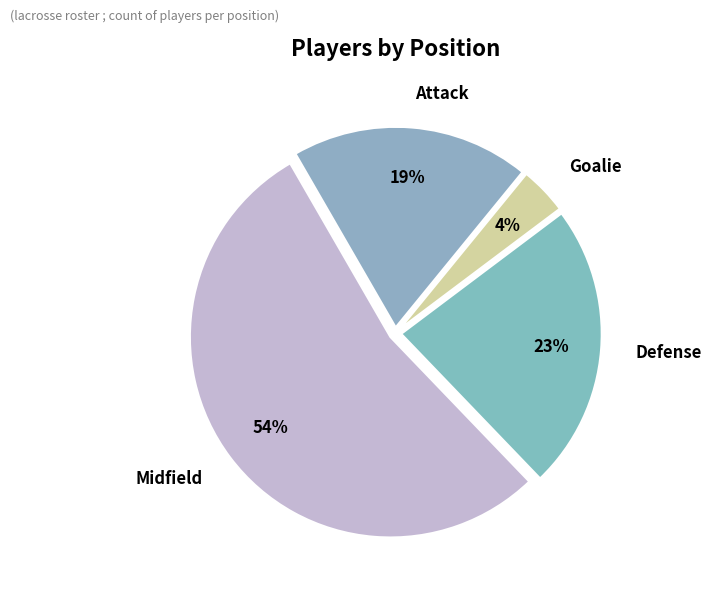

To the nearest percent, what is the average slice percentage?

25%